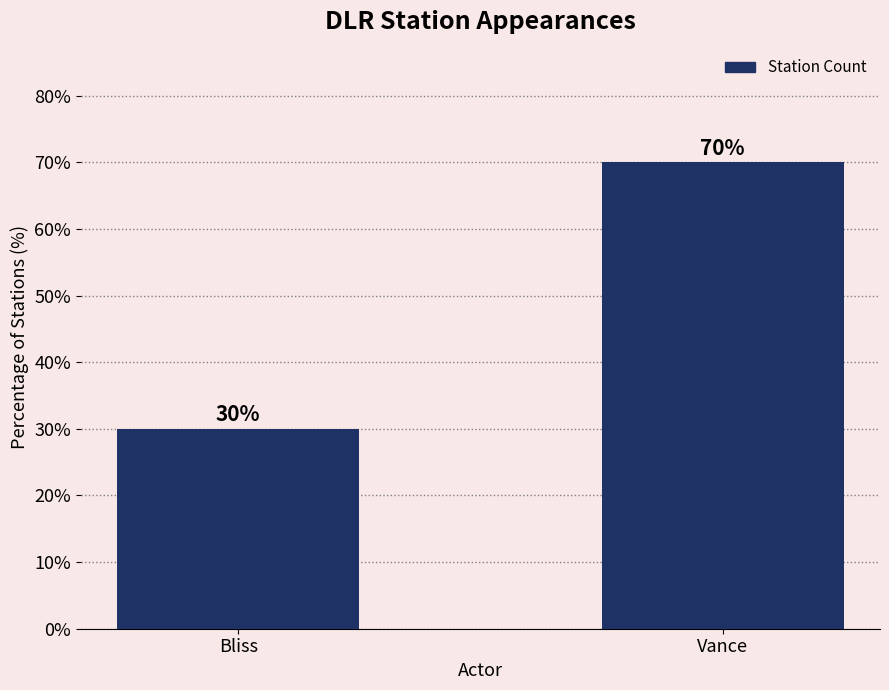

Reading left to right, extract all data points from this chart.

30	70